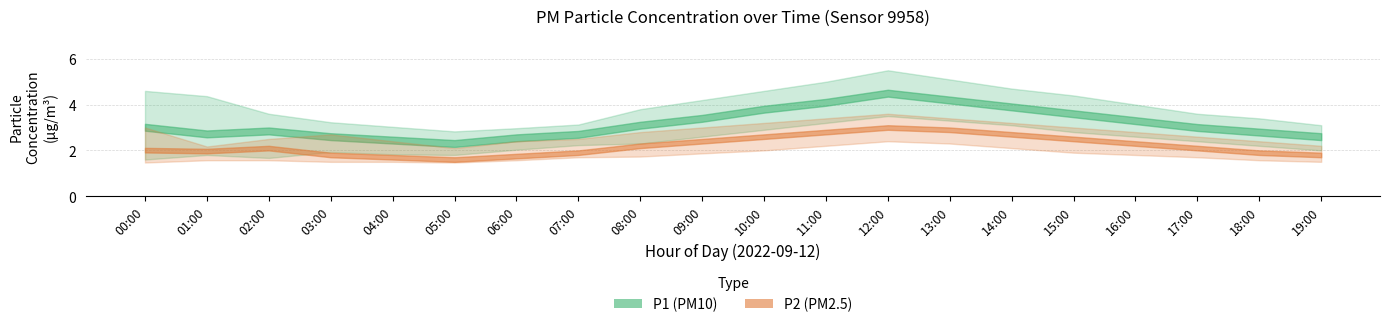

What is the sum of all P2_upper values?

55.4